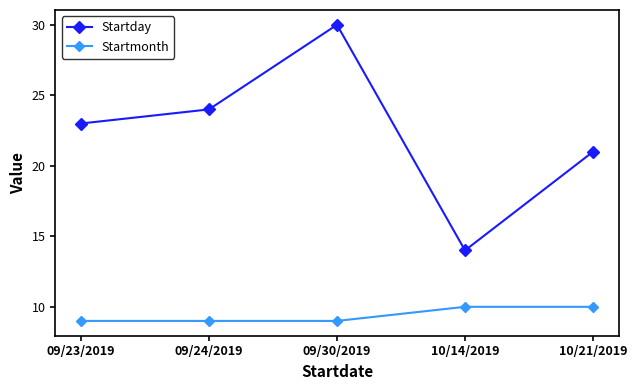

At which category does the chart reach its peak across all series?

09/30/2019